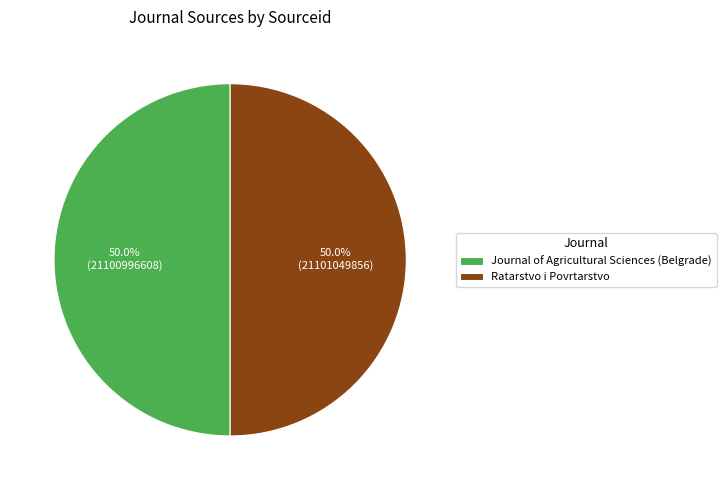

What is the ratio of the value at Ratarstvo i Povrtarstvo to the value at Journal of Agricultural Sciences (Belgrade)?

1.0